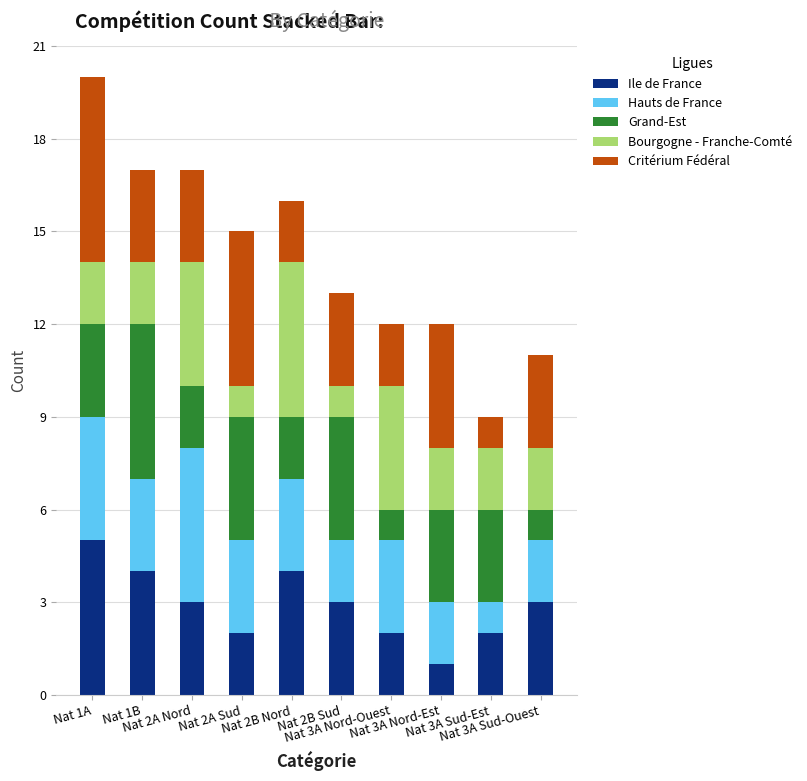

What is the sum of all Ile de France values?

29